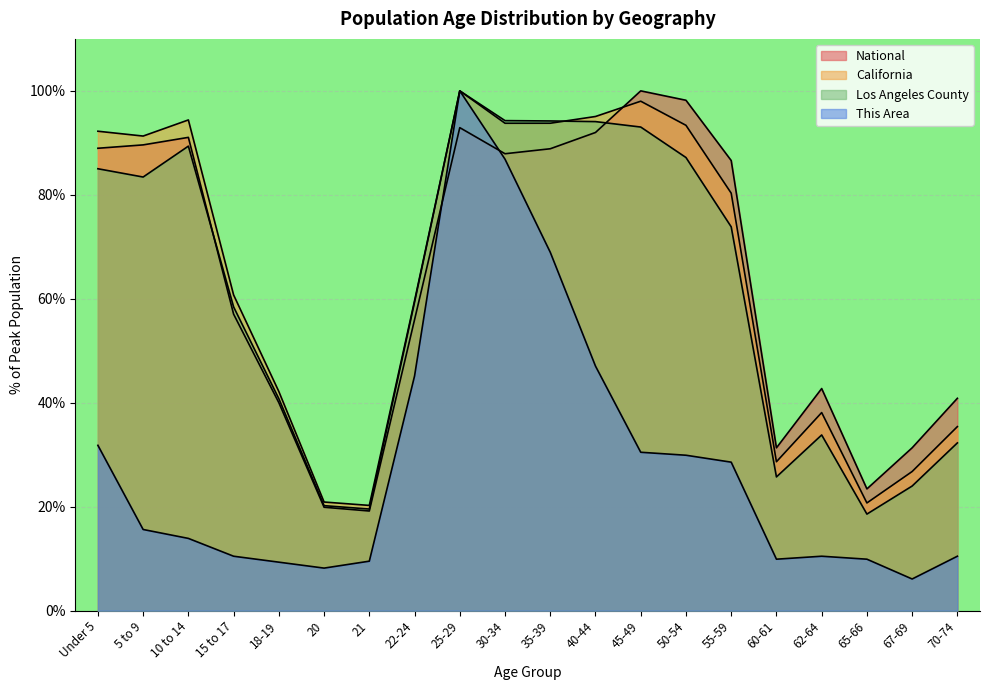

What is the label of the 2nd point from the right?

67-69